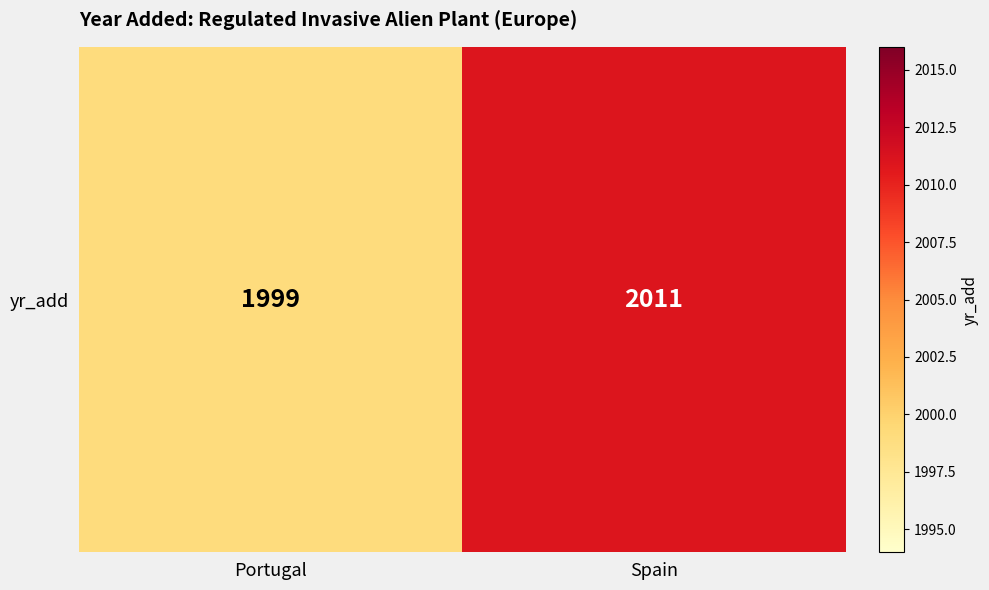

Rank the categories by value from lowest to highest.

Portugal, Spain